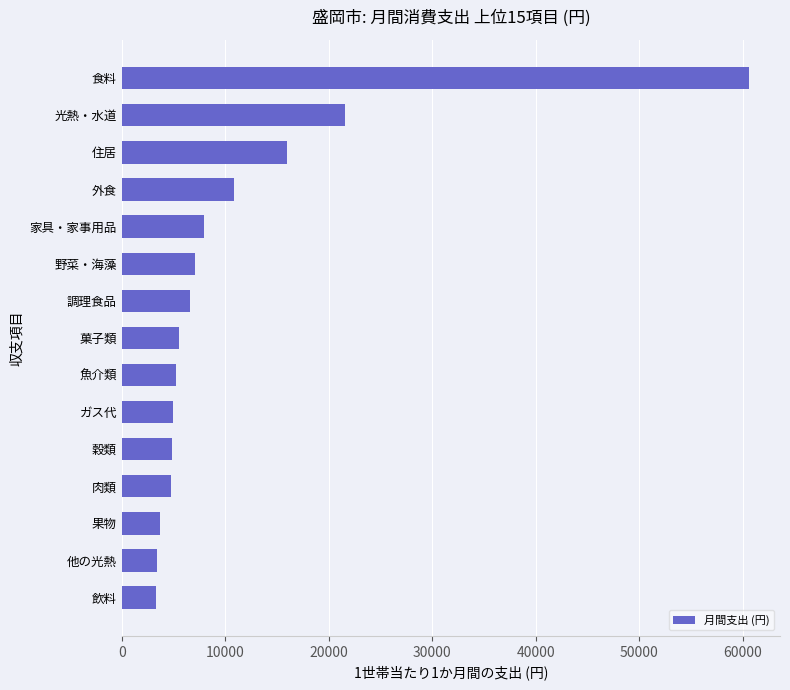

What is the greatest value displayed?

60585